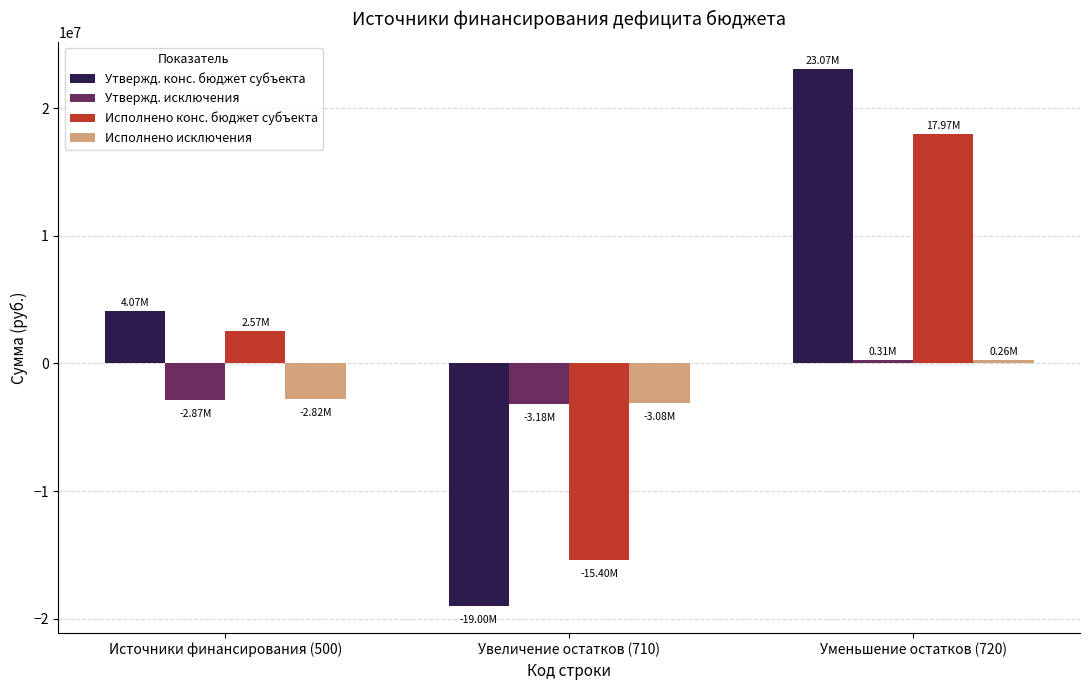

How many groups of bars are there?

3